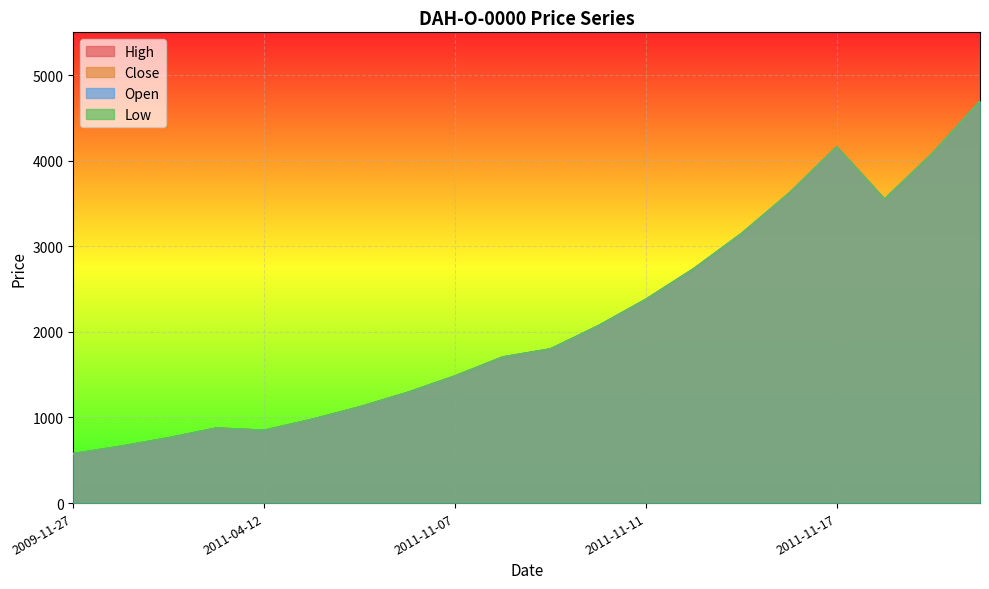

At which category does the chart reach its minimum across all series?

2009-11-27